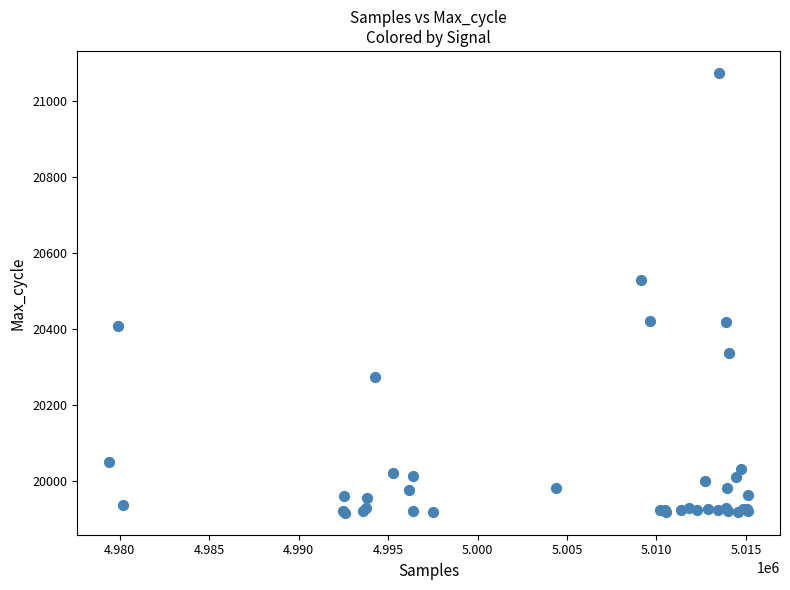

What Y value in the scatter plot is closest to 20495?

20530